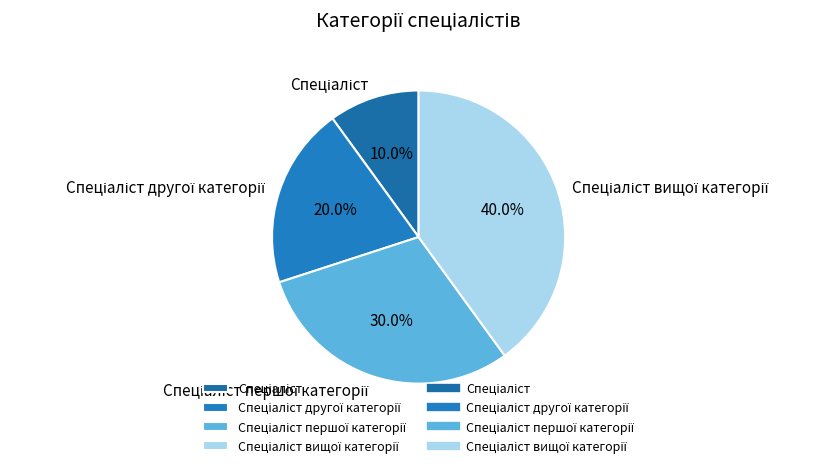

Is there a majority slice in this chart?

No